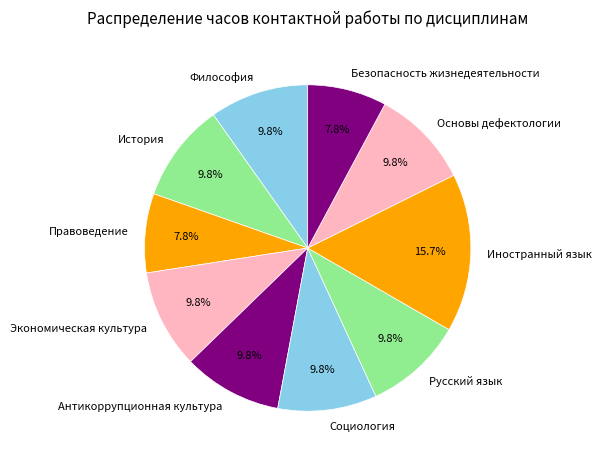

How many slices are in this pie chart?

10